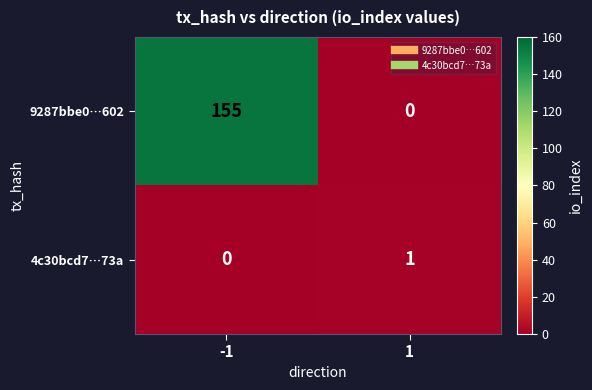

List the series in order of their overall mean, lowest first.

4c30bcd7…73a, 9287bbe0…602